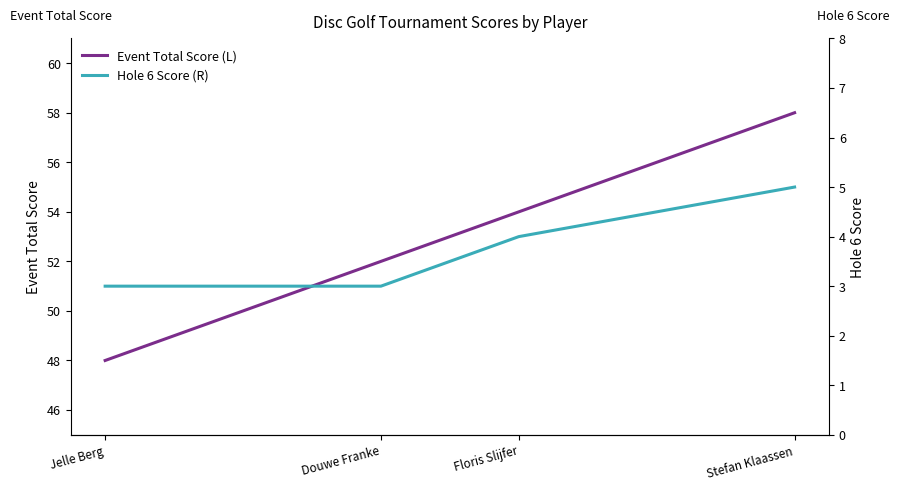

True or false: Hole 6 Score (R) and Event Total Score (L) cross at least once.

False